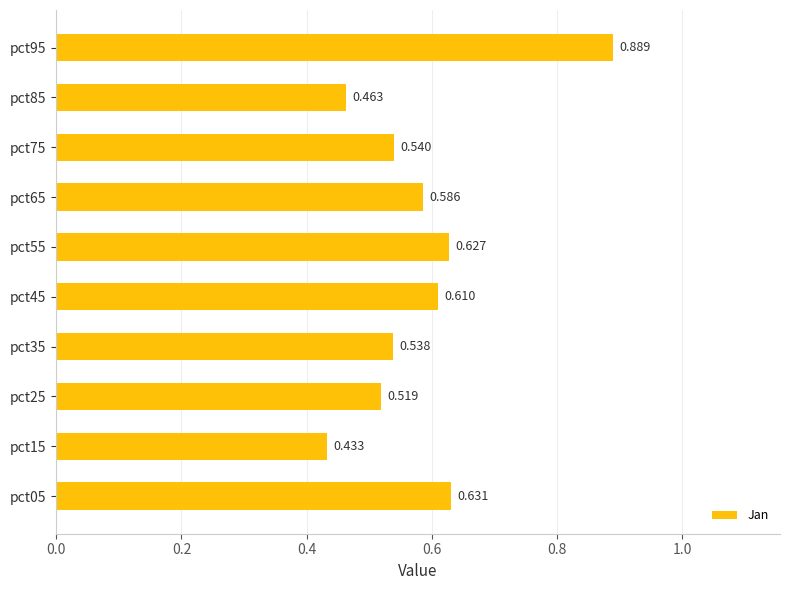

What is the difference between the second highest and minimum values?

0.2